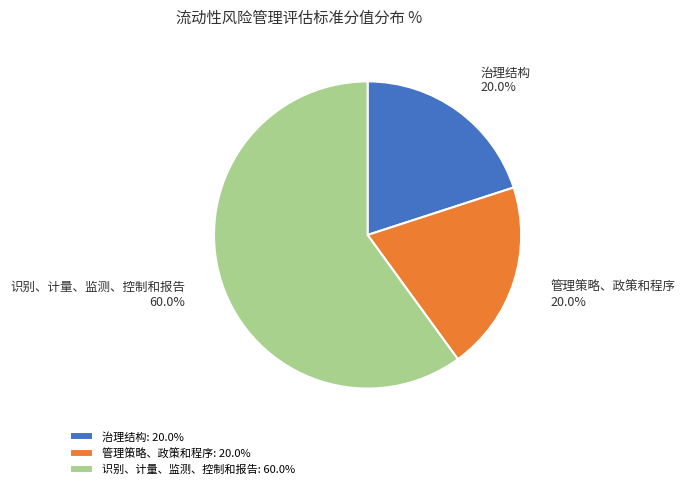

Do 管理策略、政策和程序 and 治理结构 together represent more than half of the pie?

No